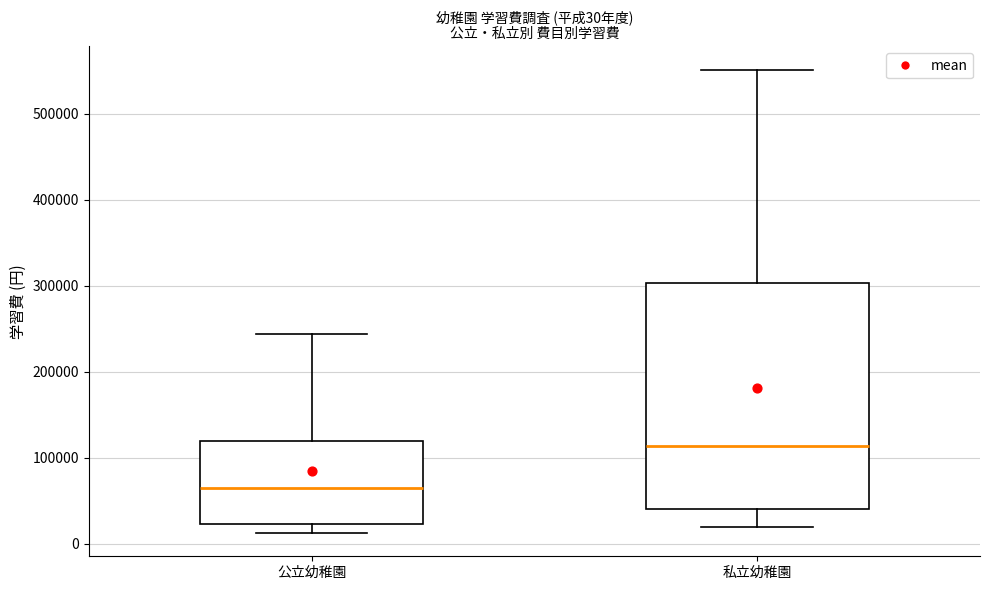

Which box has the highest median line?

私立幼稚園